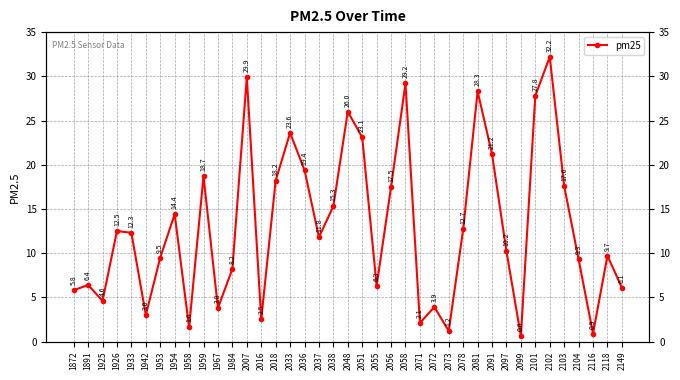

Which has a higher value, 2036 or 2104?

2036